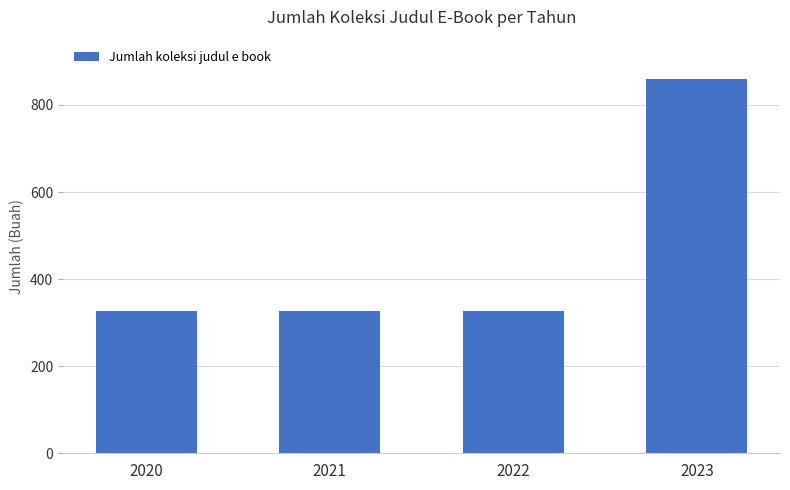

What is the sum of the values at 2021 and 2020?

652